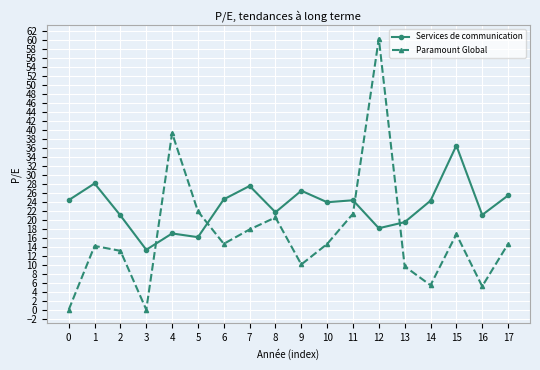

Which series ends up on top after the final intersection of Paramount Global and Services de communication?

Services de communication